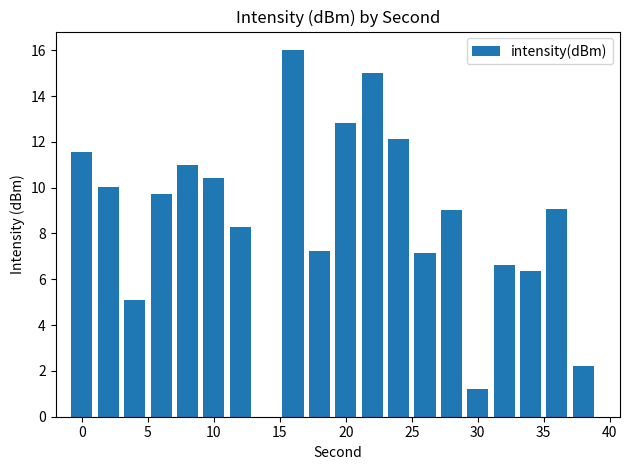

Are the bars horizontal?

No